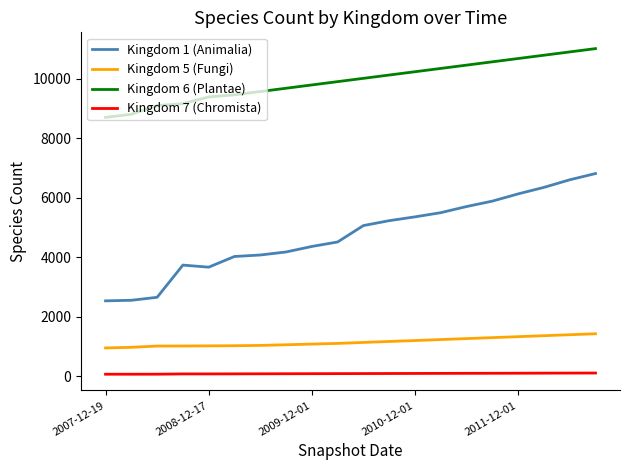

Which series has the largest total across all categories?

Kingdom 6 (Plantae)